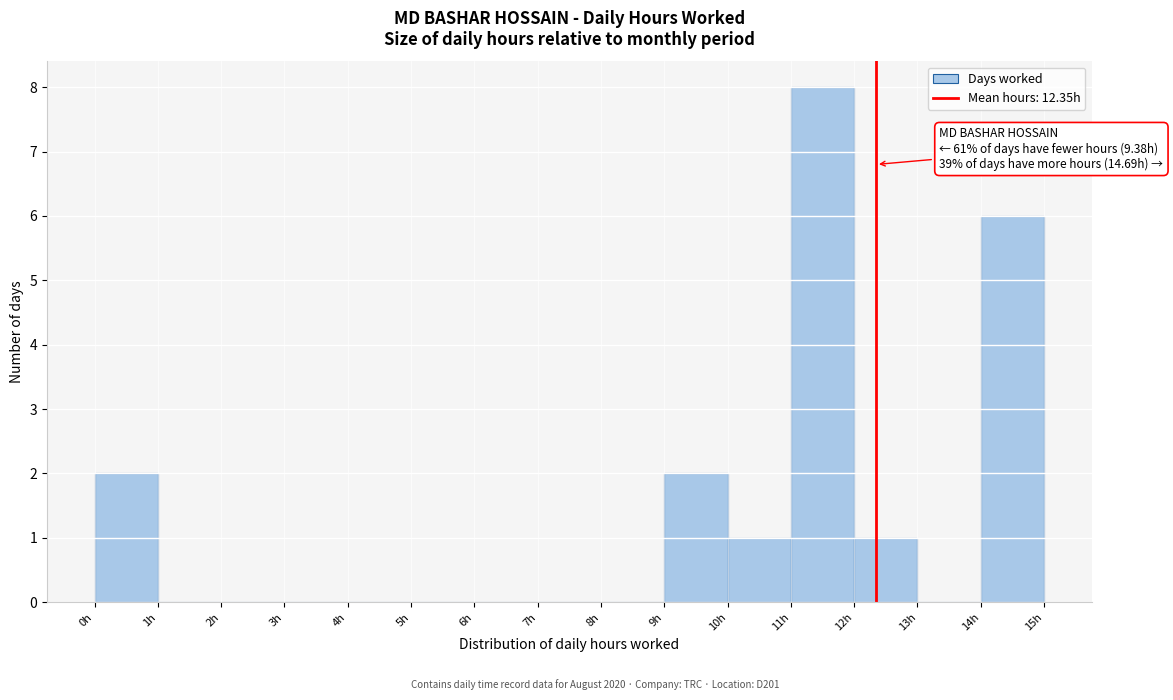

Over which range of the x-axis is the bar tallest?

11 to 12